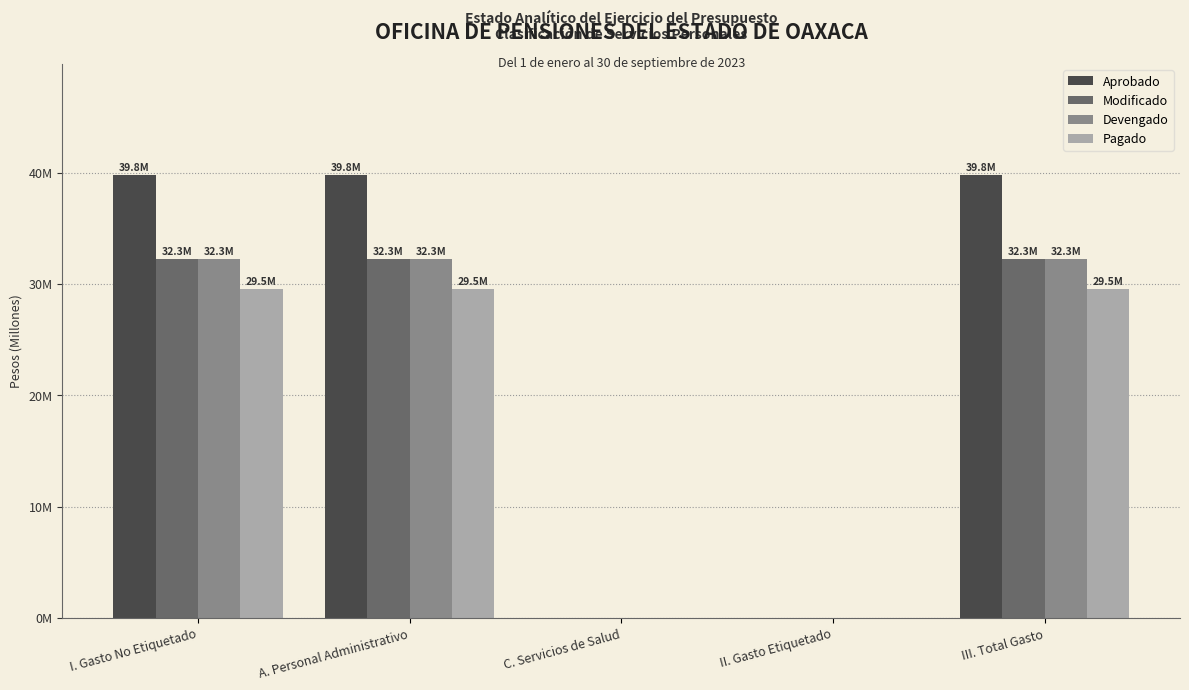

Does the chart contain stacked bars?

No